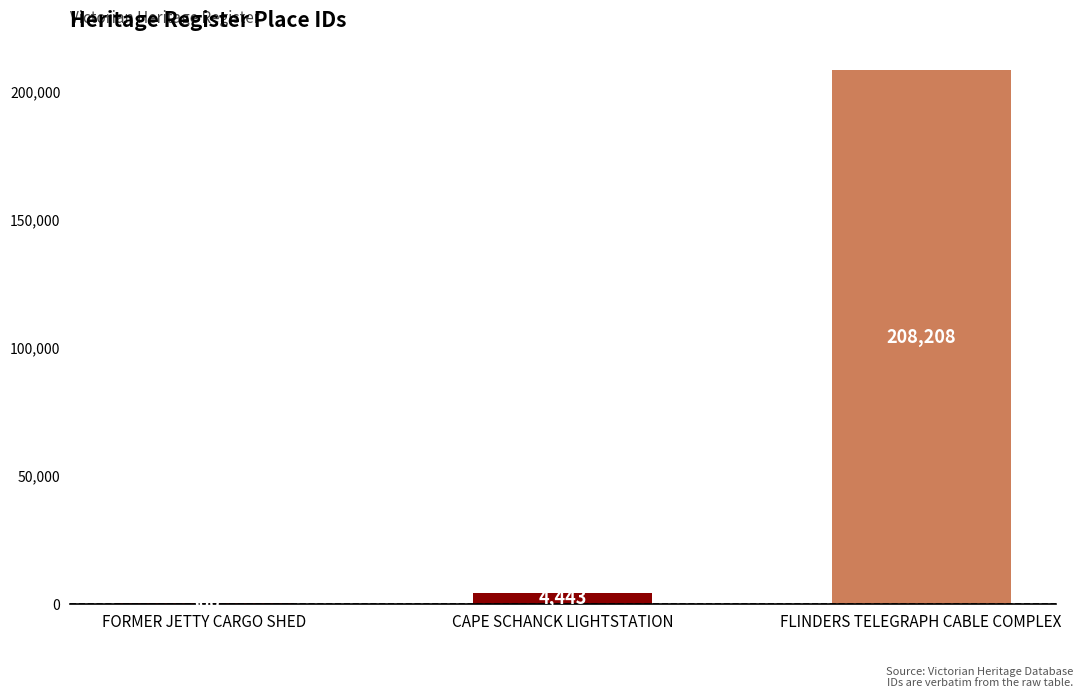

Is it true that the value at CAPE SCHANCK LIGHTSTATION is 4443?

True